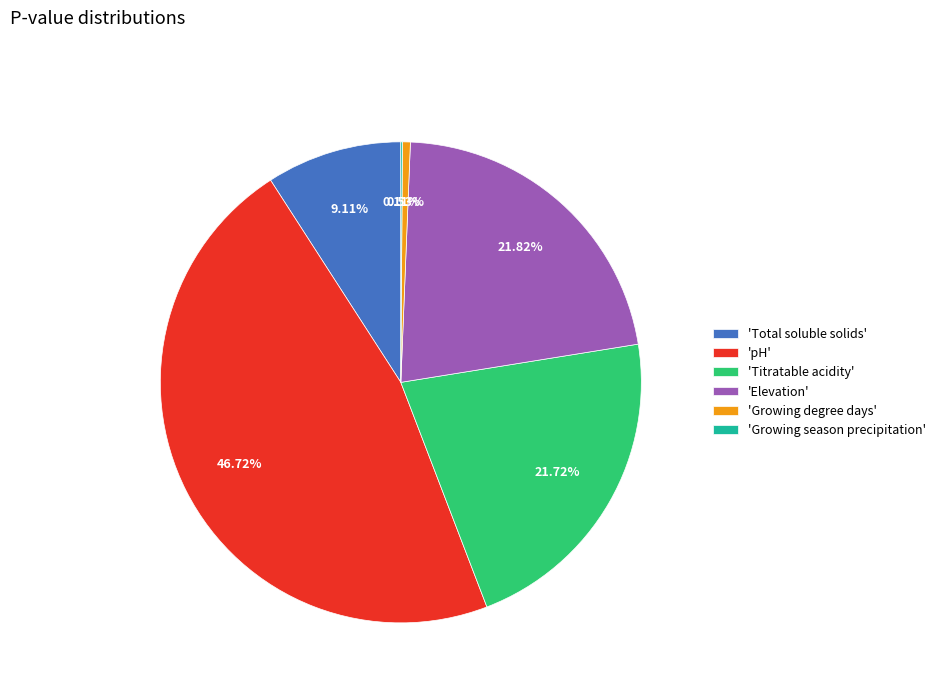

Which category has the biggest portion of the pie?

'pH'